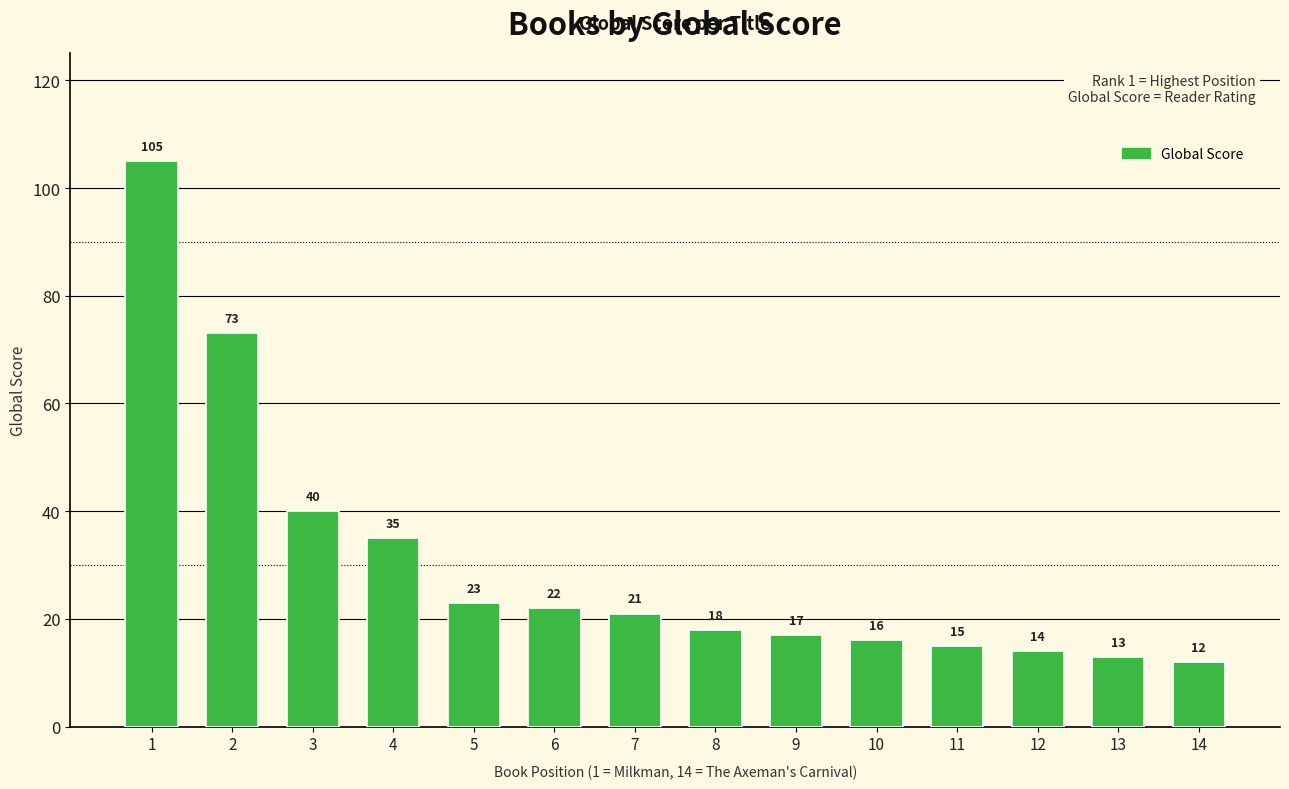

At which label does the data first exceed 21?

1